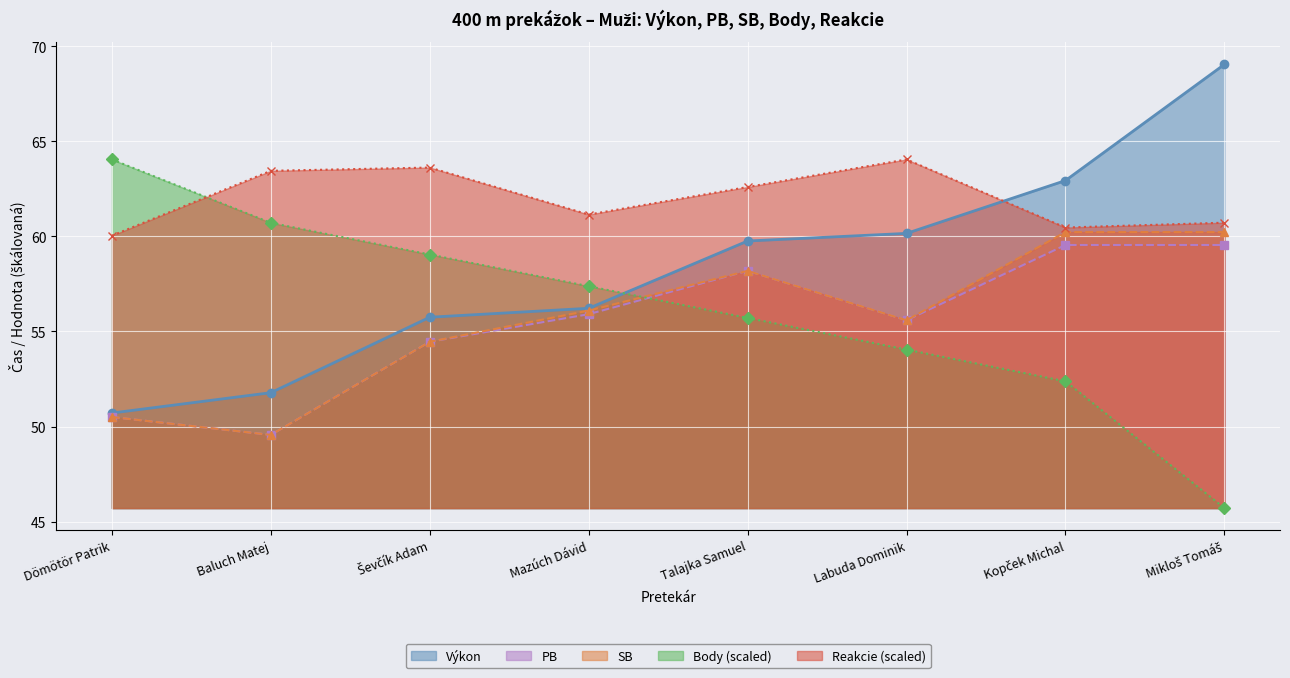

Which series has the largest total across all categories?

Reakcie (scaled)